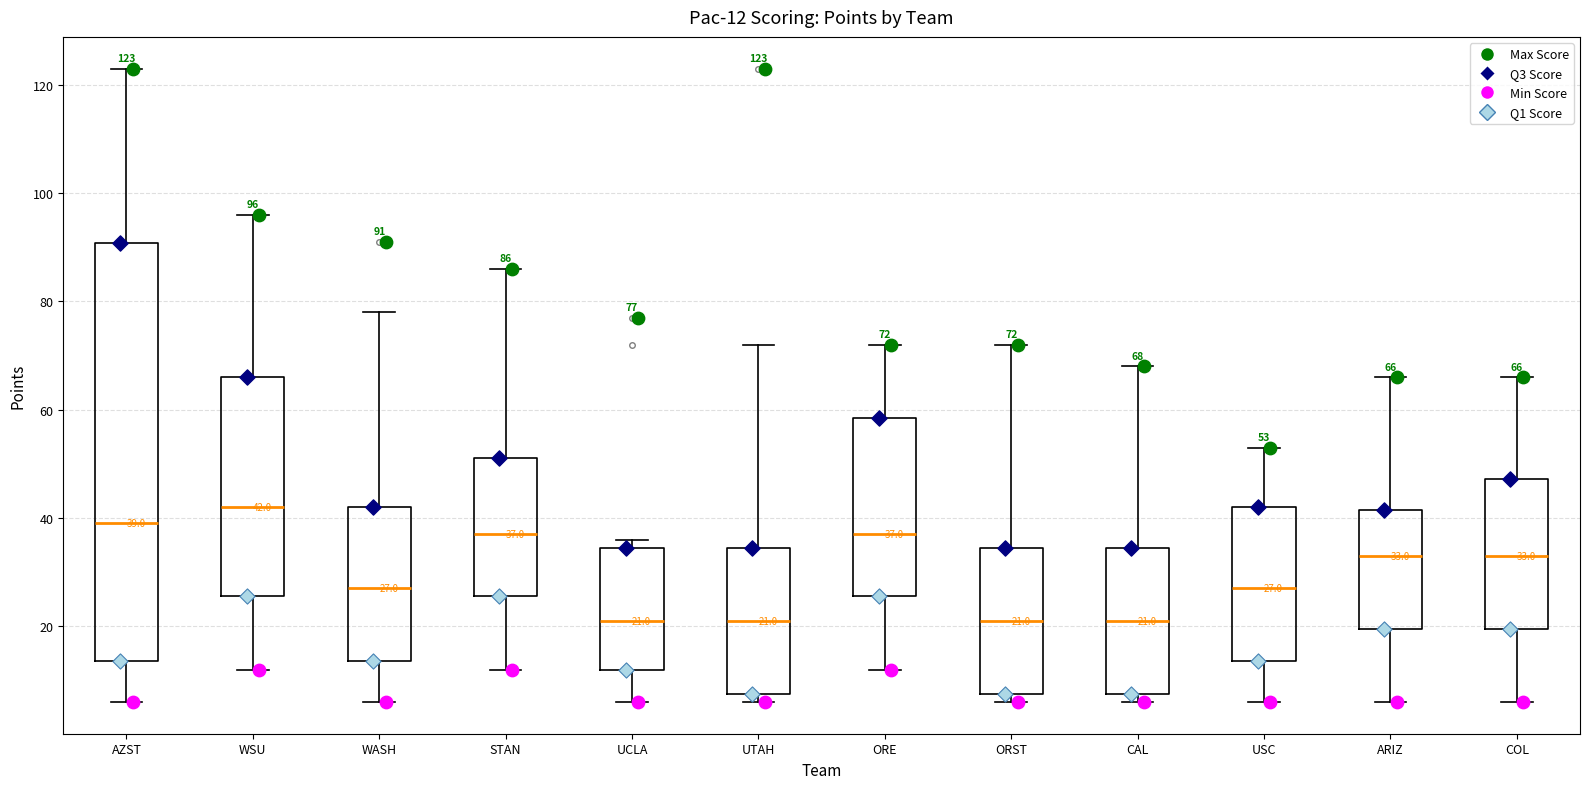

Comparing the boxes themselves (not the whiskers), which one is the tallest?

AZST